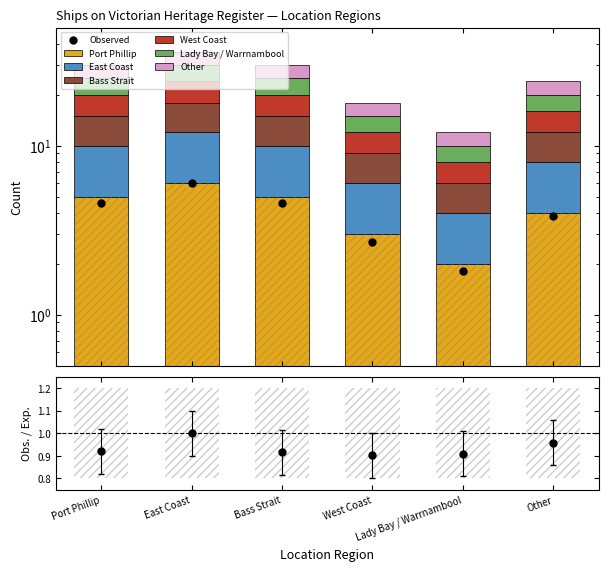

Between Other and West Coast, which is larger?

Other